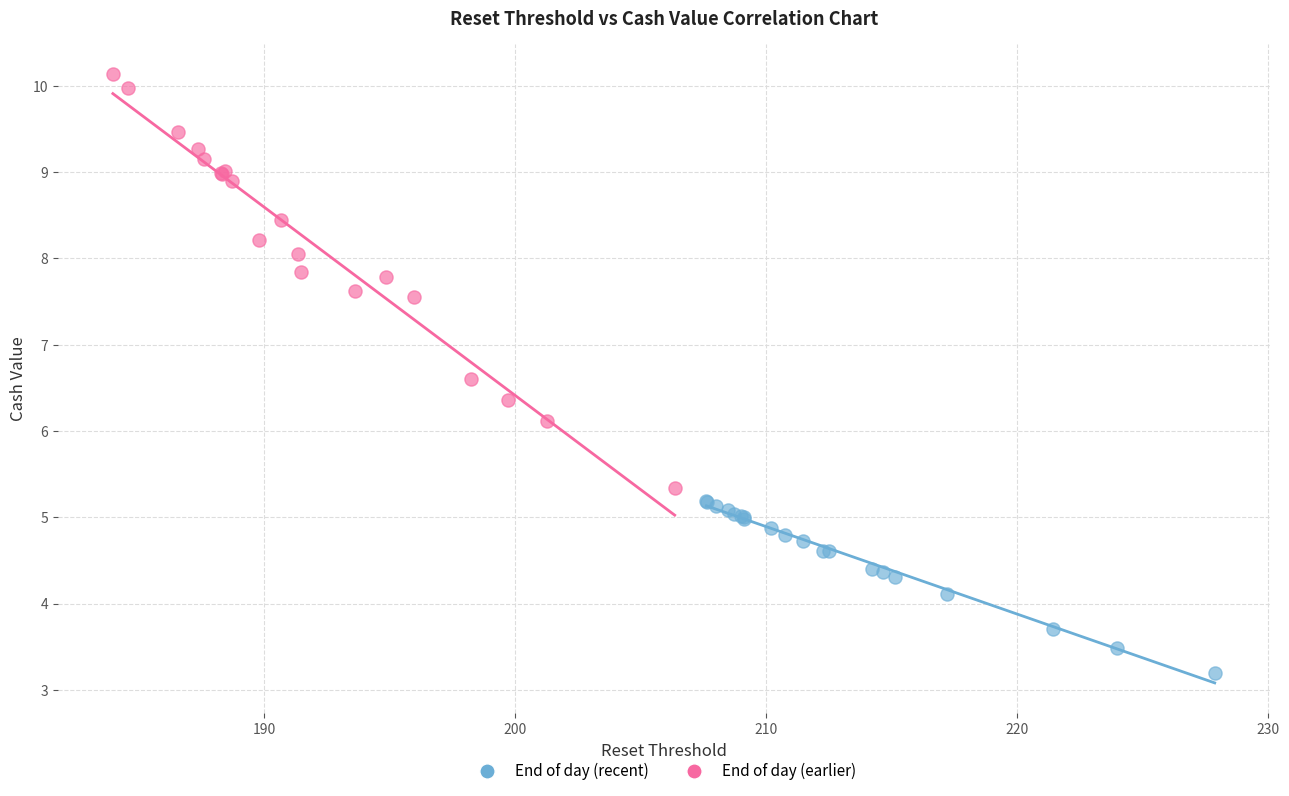

Which series has the largest Y range (max minus min)?

End of day (earlier)